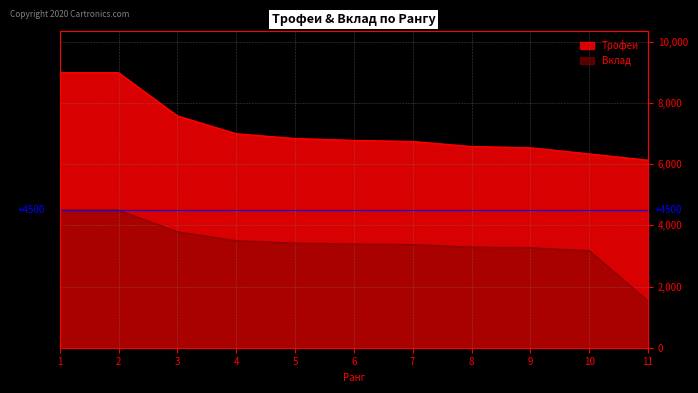

Reading right to left, extract all data points from this chart.

Трофеи: 11=6136	10=6343	9=6543	8=6584	7=6749	6=6785	5=6846	4=7002	3=7587	2=9000	1=9000
Вклад: 11=1534	10=3171	9=3271	8=3292	7=3374	6=3392	5=3423	4=3501	3=3793	2=4500	1=4500